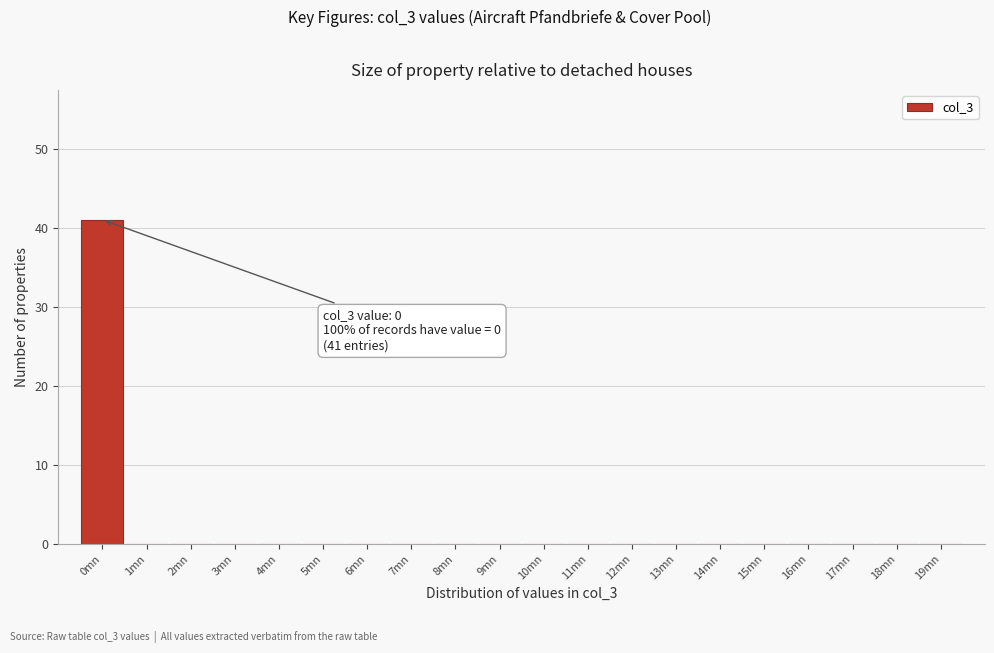

Which range on the x-axis has the tallest bar?

-0.5 to 0.5